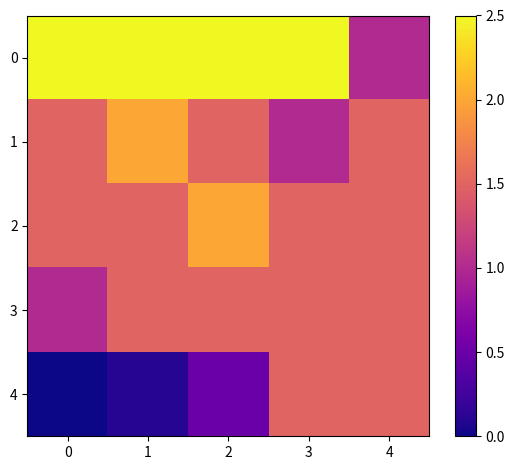

What is the spread (max minus min) of values at 4?

0.5